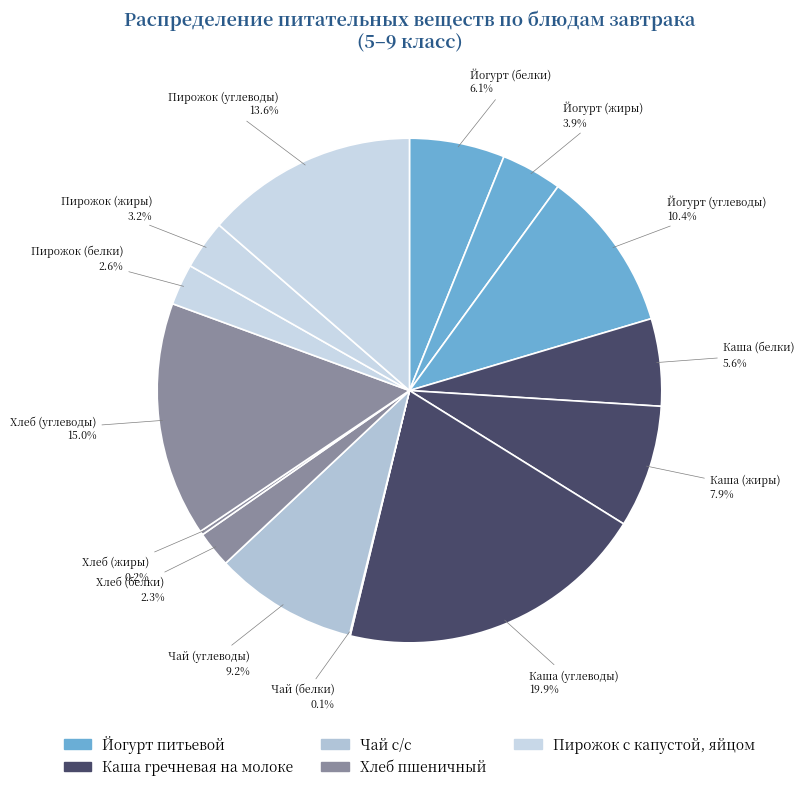

Does any single category account for the majority?

No